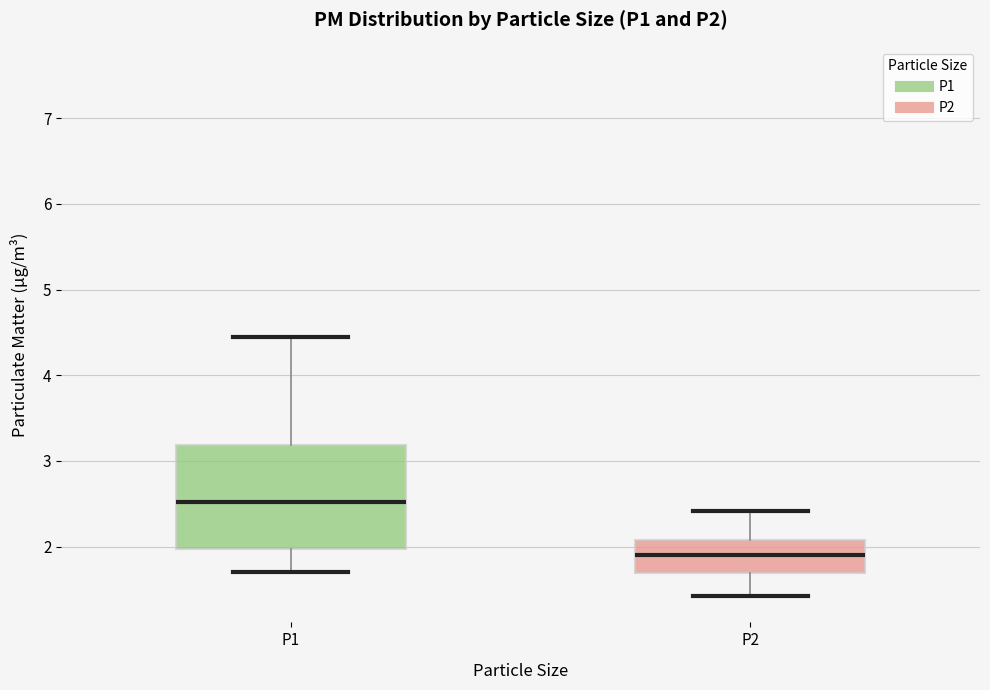

Reading left to right, read every box against the y-axis: the position of its median line, the range the box covers, and the ends of its whiskers. The values are not printed on the chart, so give them approximately, as read against the axis.

P1: median 2.5, box 2.0 to 3.2, whiskers 1.7 to 4.5
P2: median 1.9, box 1.7 to 2.1, whiskers 1.4 to 2.4